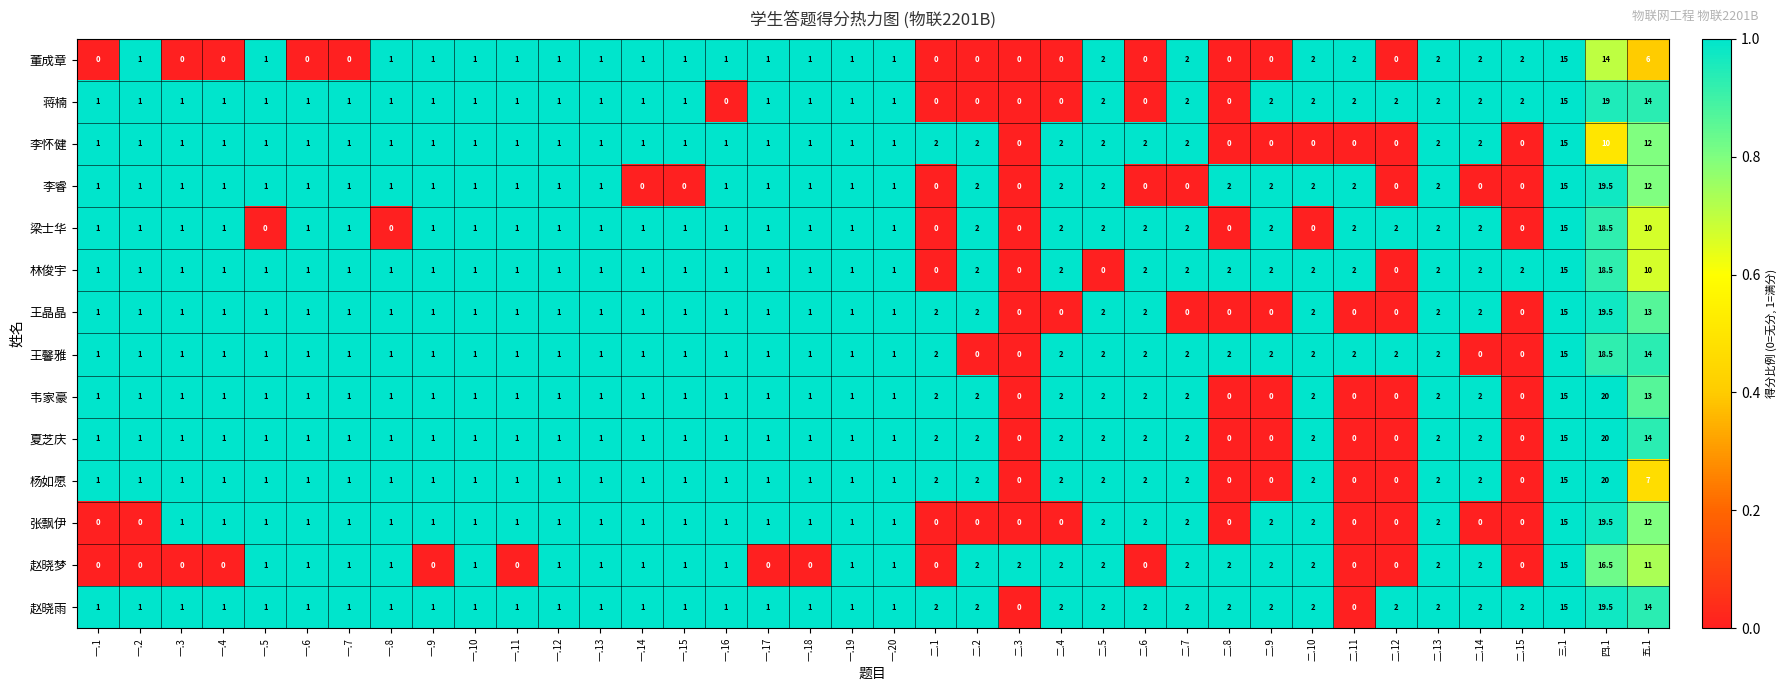

What is the spread (max minus min) of values at 一.3?

1.0